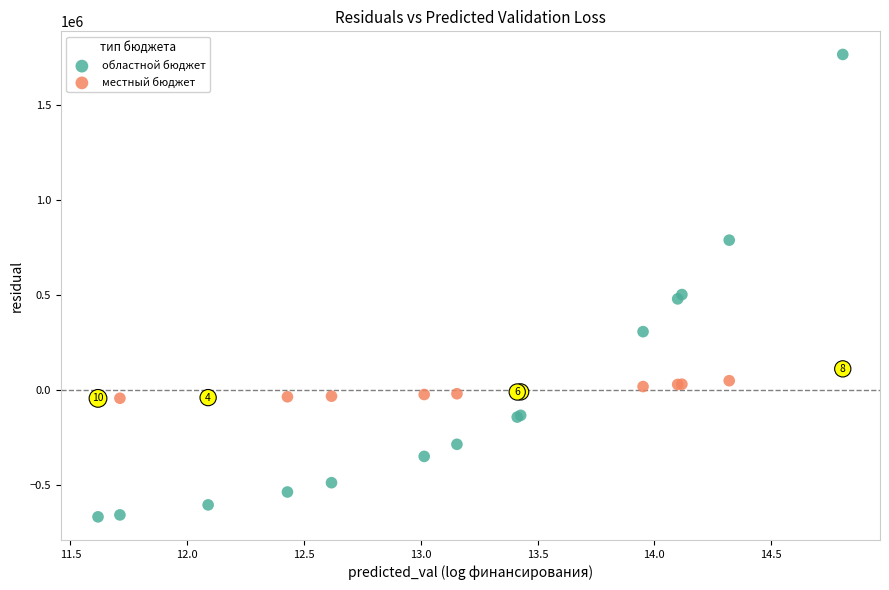

Which series contains the lowest Y value?

областной бюджет